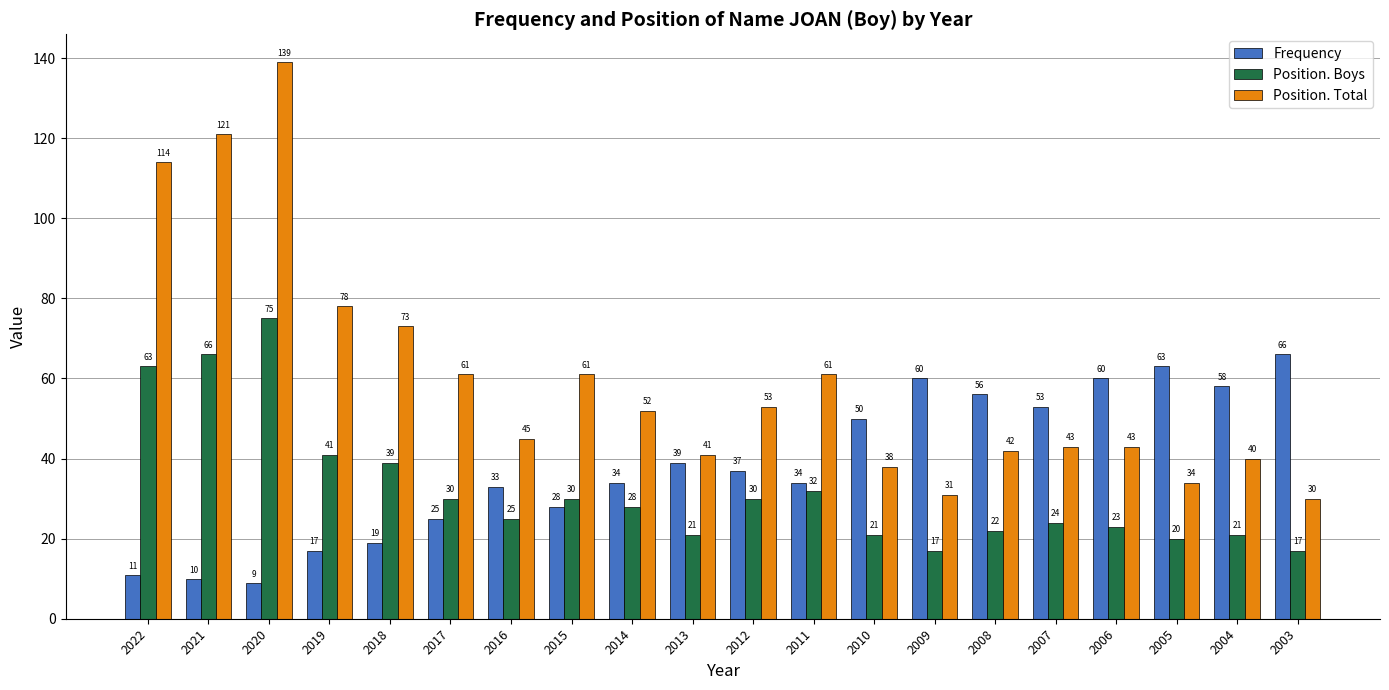

List the series in order of their overall mean, highest first.

Position. Total, Frequency, Position. Boys